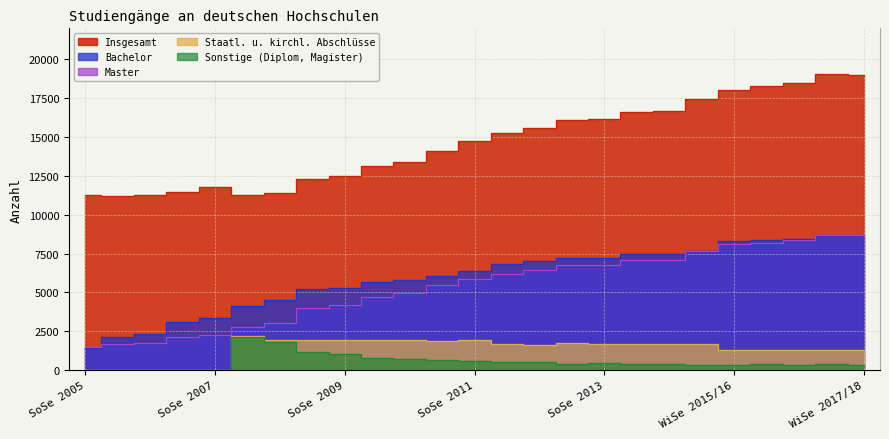

What is the difference between the maximum and minimum values in the Bachelor series?

7230